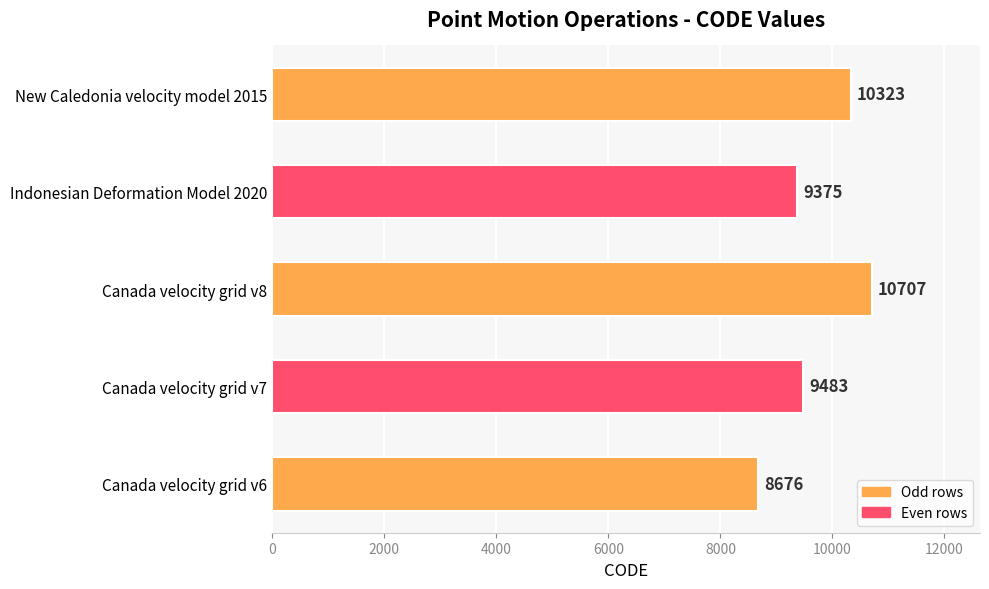

Which category has the highest value across all series?

Canada velocity grid v8